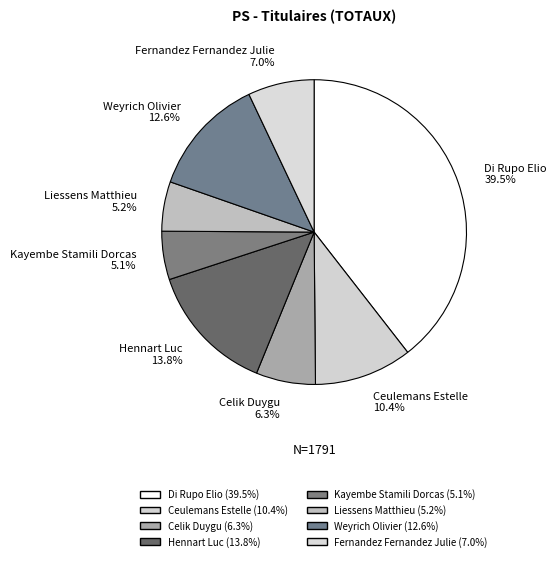

What portion of the pie excludes Weyrich Olivier 12.6%?

87.4%